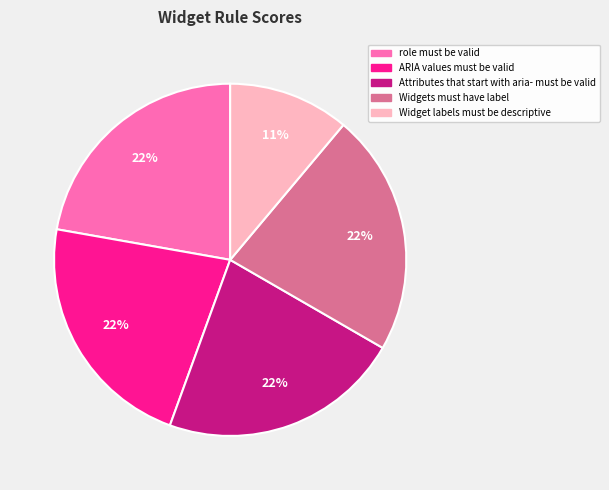

Does Widget labels must be descriptive represent more than half of the total?

No